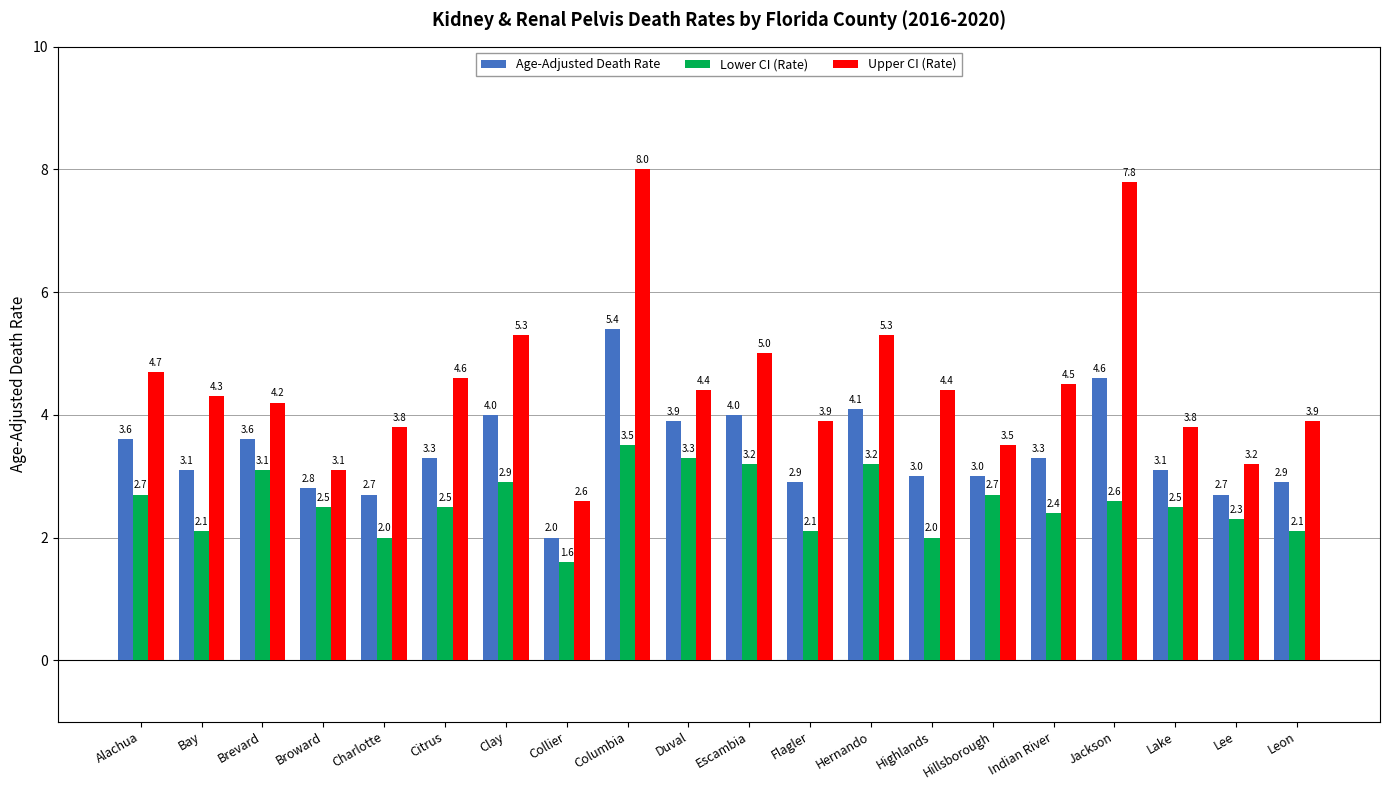

What is the label of the 4th bar from the right?

Jackson